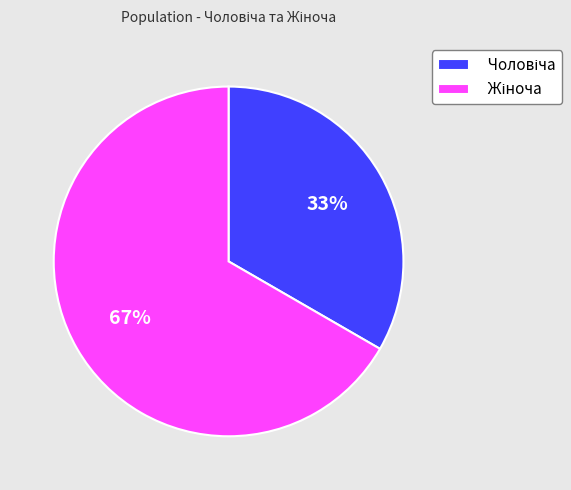

To the nearest percent, what is the average slice percentage?

50%